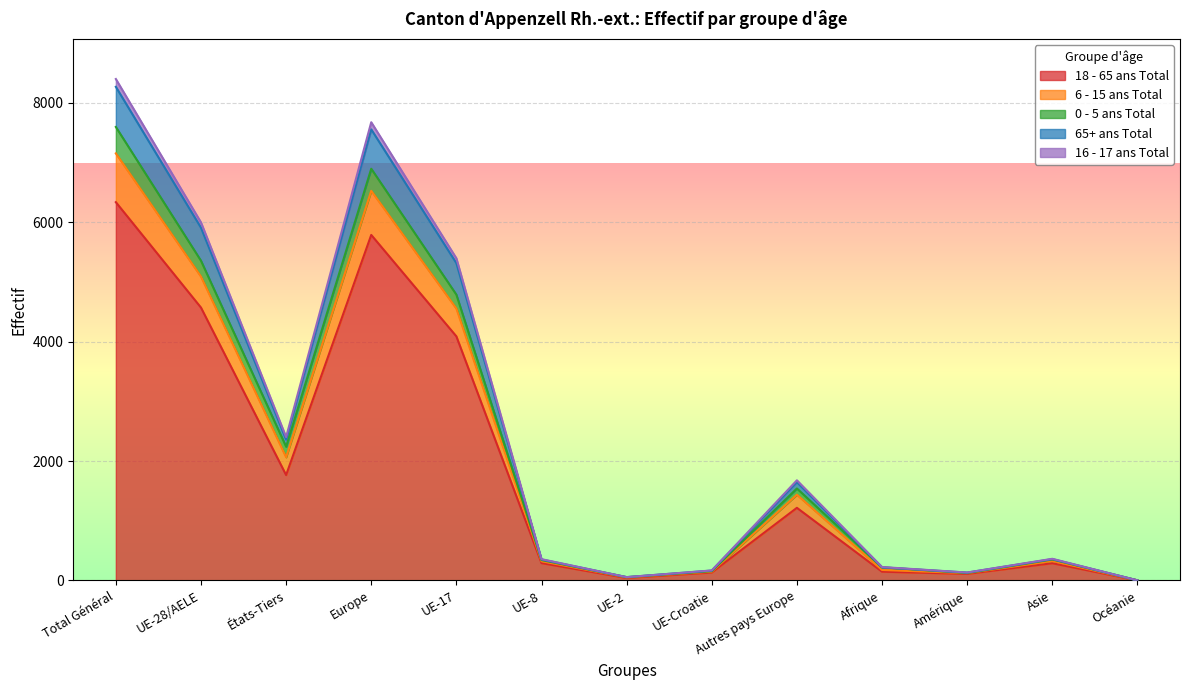

Is it true that 18 - 65 ans Total equals 4283 at Total Général?

False